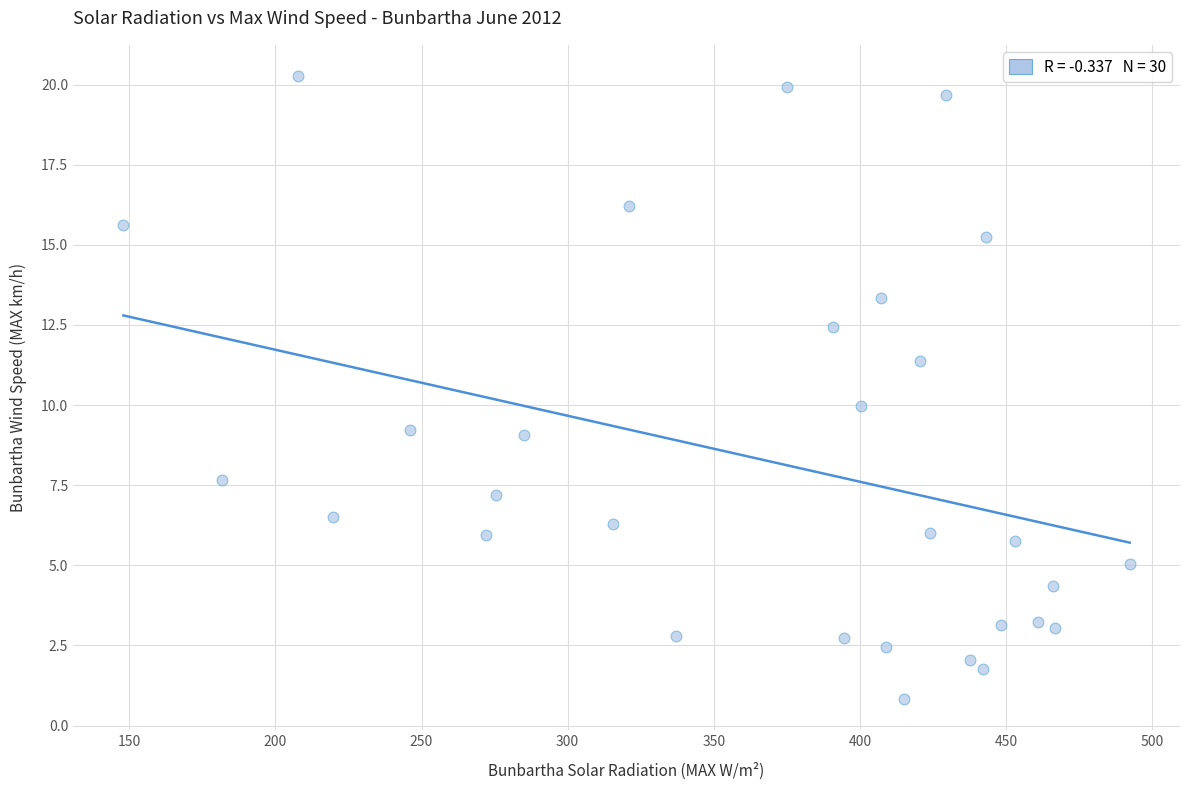

What is the range of X values (max minus min)?

344.3